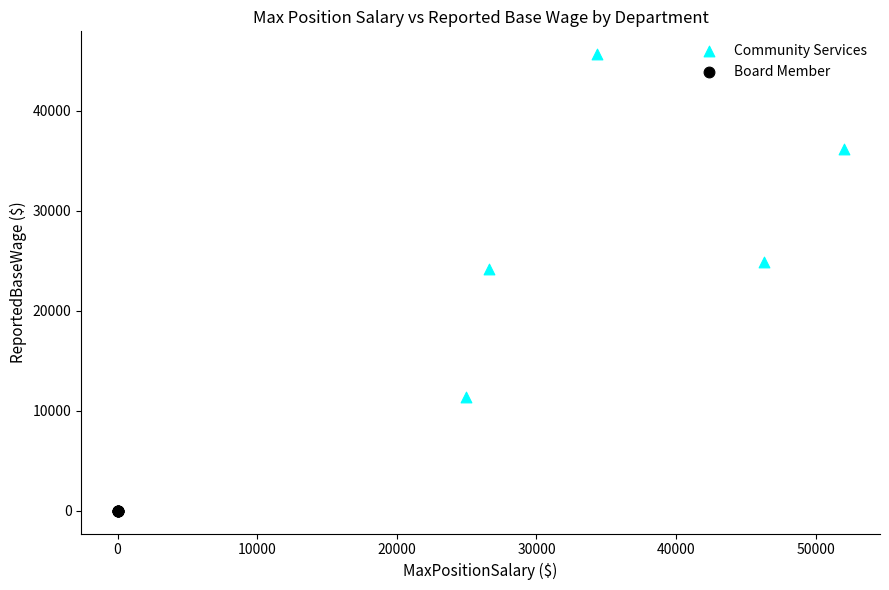

Which series contains the lowest Y value?

Board Member